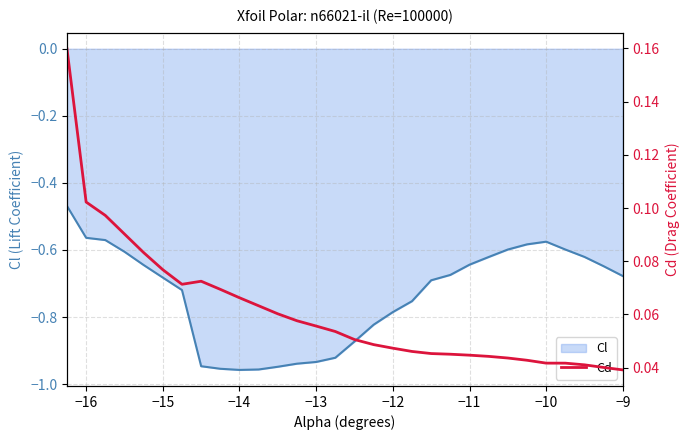

Is it true that Cl equals -1.4 at −14?

False